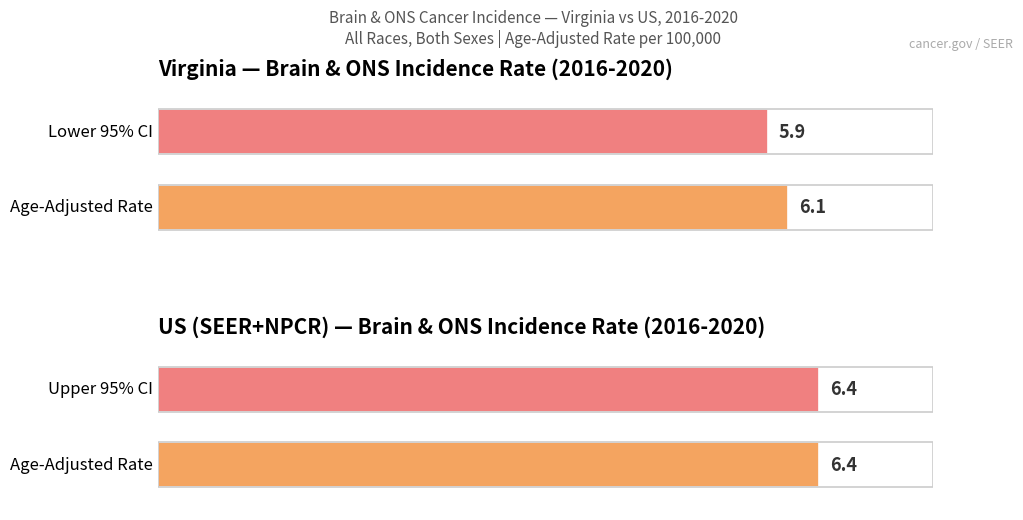

How many groups of bars are there?

2